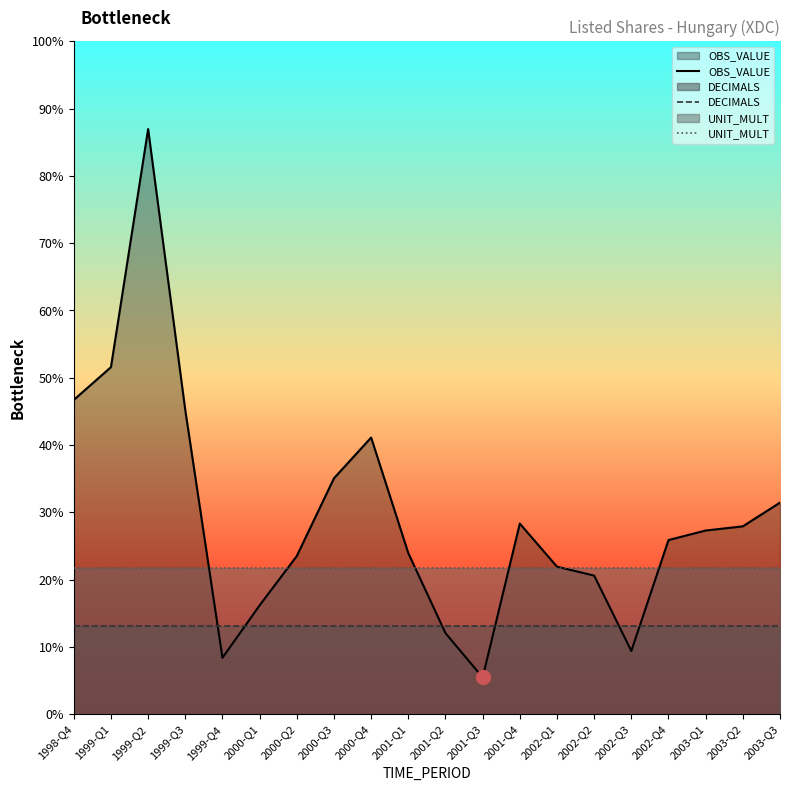

The value of OBS_VALUE at 2000-Q2 is 3639.0. True or false?

False